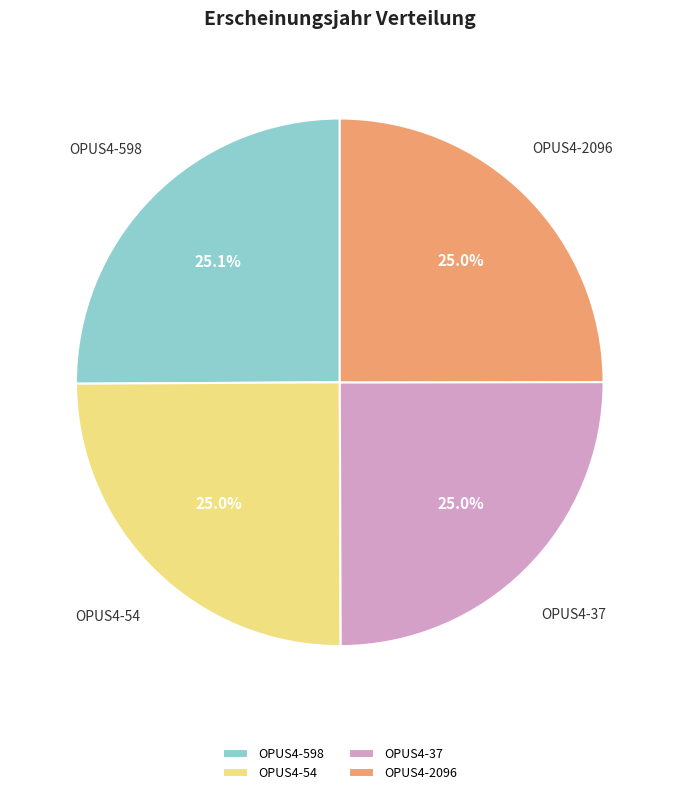

True or false: OPUS4-37 accounts for 16% of the total.

False